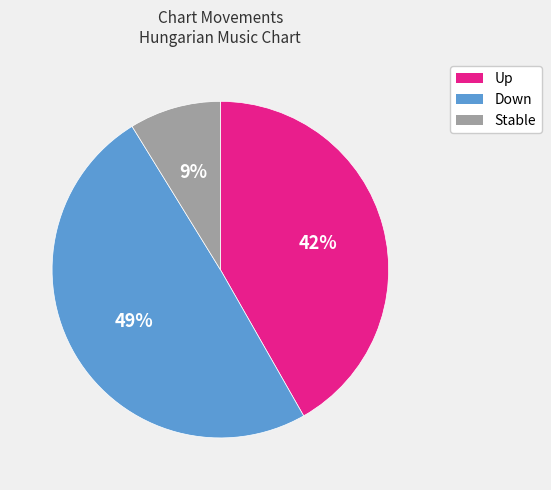

The Up slice represents 42% of the pie. True or false?

True